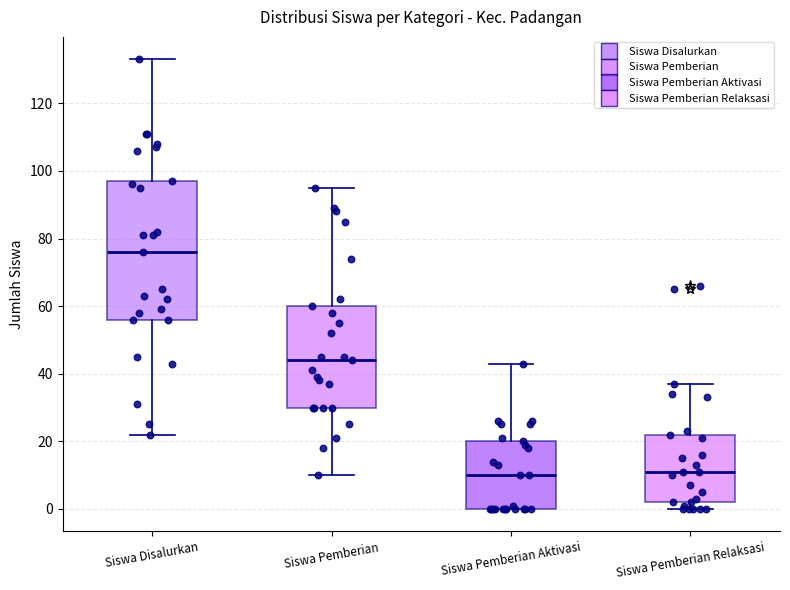

Reading left to right, transcribe this box plot: for each box, give where its median line is, the range the box spans, and where its two whiskers end, as read against the y-axis. The values are not printed on the chart, so give them approximately, as read against the axis.

Siswa Disalurkan: median 76, box 56 to 98, whiskers 22 to 134
Siswa Pemberian: median 44, box 30 to 60, whiskers 10 to 96
Siswa Pemberian Aktivasi: median 10, box 0 to 20, whiskers 0 to 44
Siswa Pemberian Relaksasi: median 12, box 2 to 22, whiskers 0 to 38